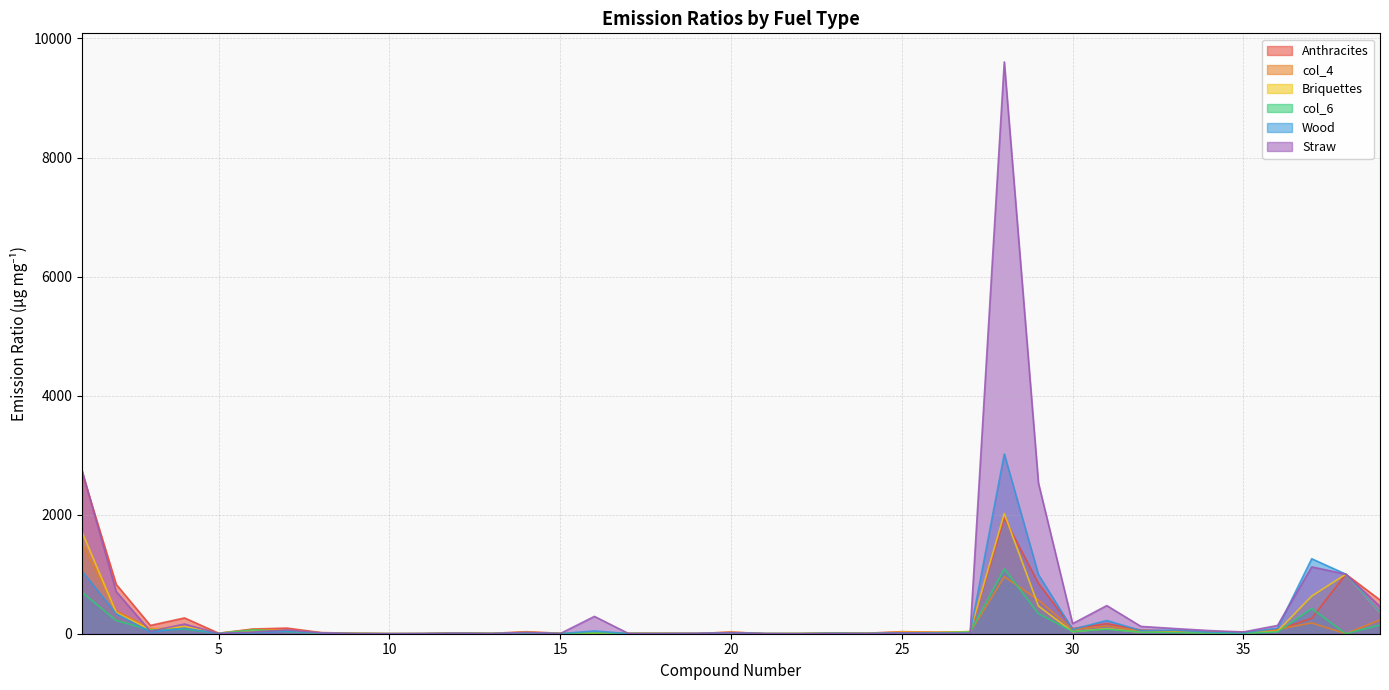

Which series has the widest spread of values?

Straw